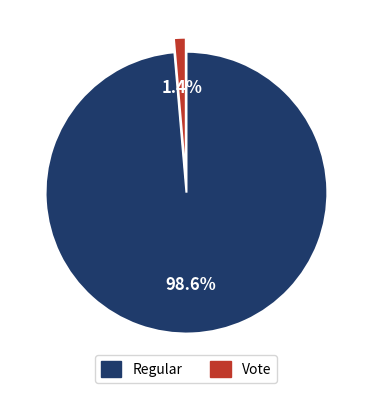

Between Regular and Vote, which is larger?

Regular